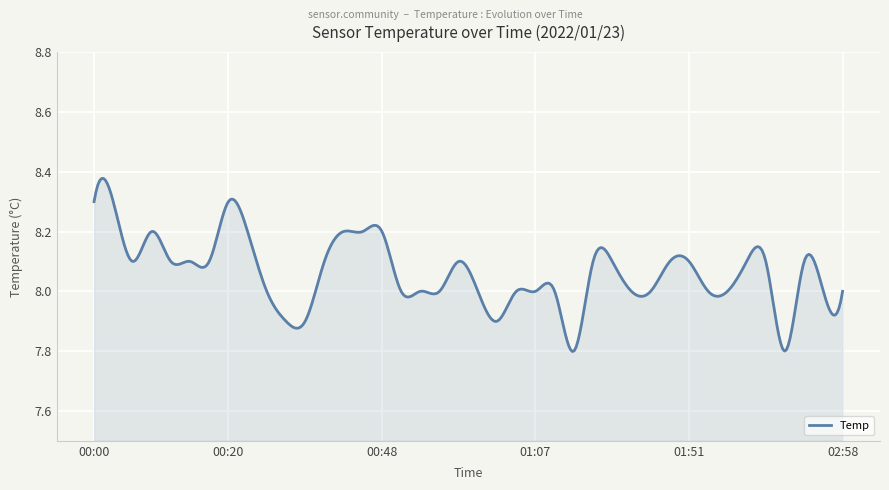

Reading left to right, transcribe all the data shown in this chart.

8.3	8.3	8.1	8.2	8.1	8.1	8.1	8.3	8.2	8.0	7.9	7.9	8.1	8.2	8.2	8.2	8.0	8.0	8.0	8.1	8.0	7.9	8.0	8.0	8.0	7.8	8.1	8.1	8.0	8.0	8.1	8.1	8.0	8.0	8.1	8.1	7.8	8.1	8.0	8.0